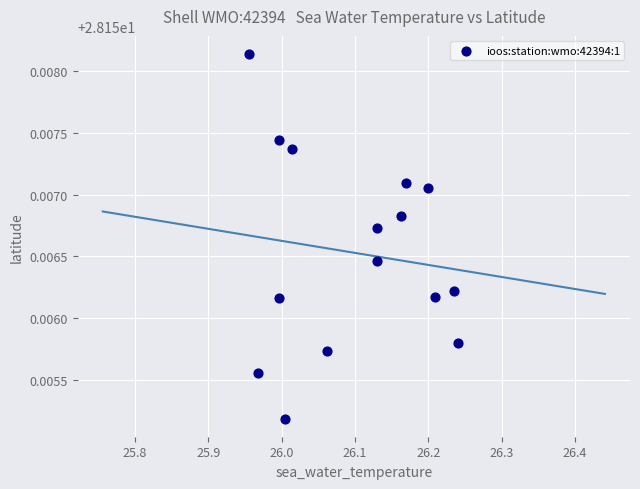

What is the range of X values (max minus min)?

0.3